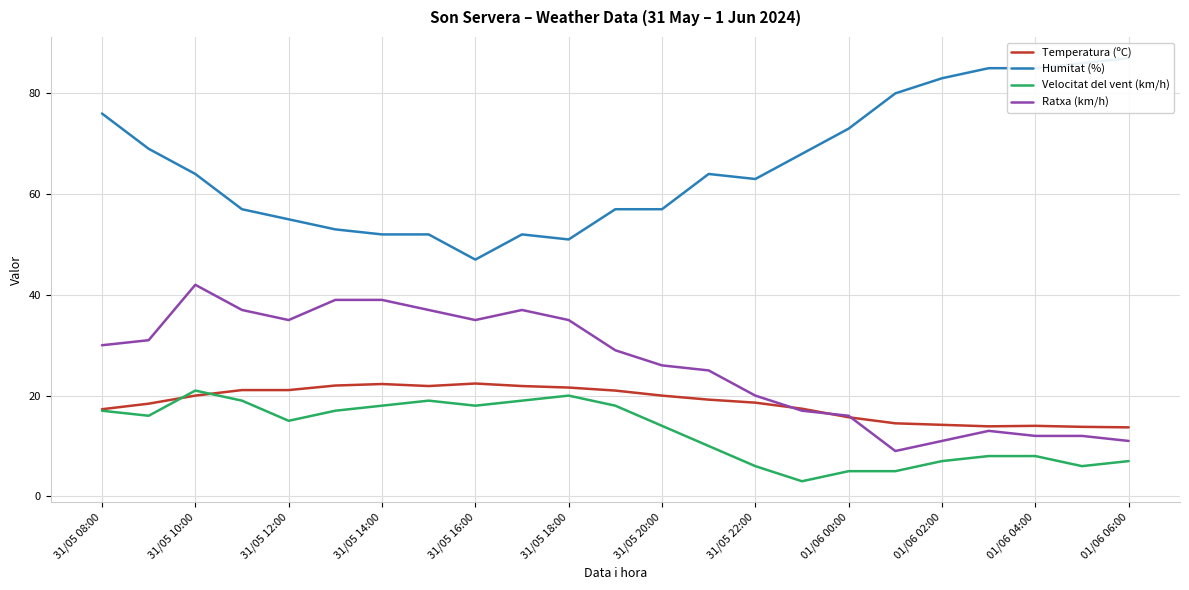

Where is the first local minimum for Ratxa (km/h)?

31/05 12:00